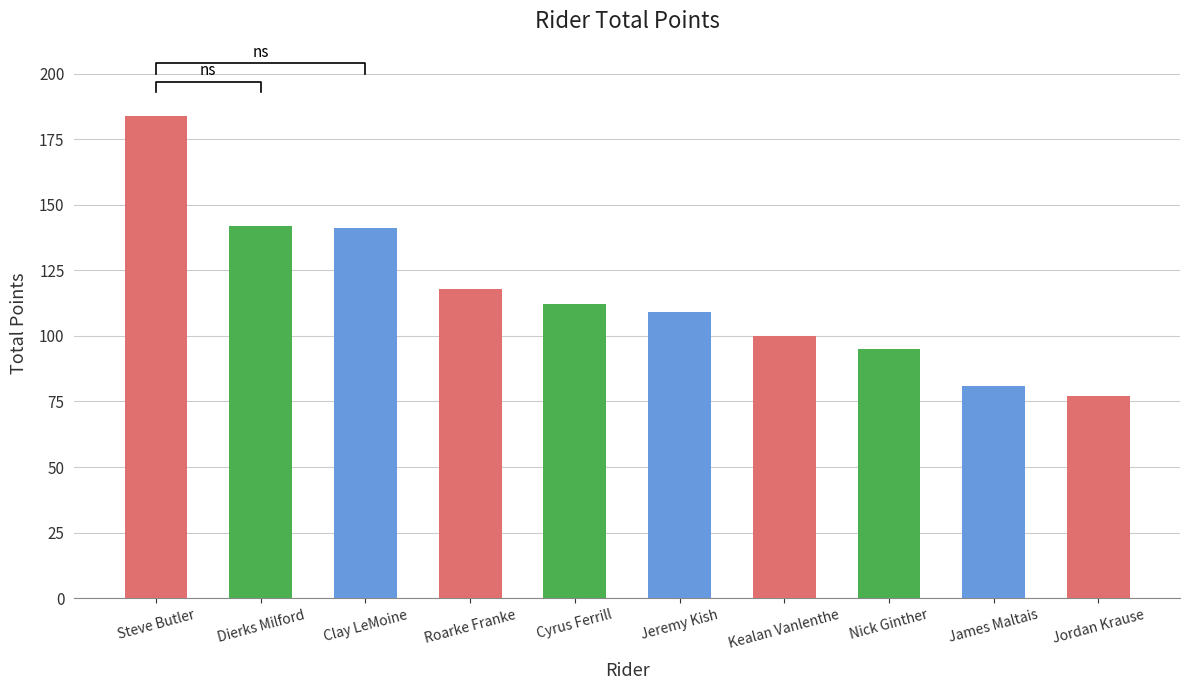

Is it true that the value at Steve Butler is 184?

True